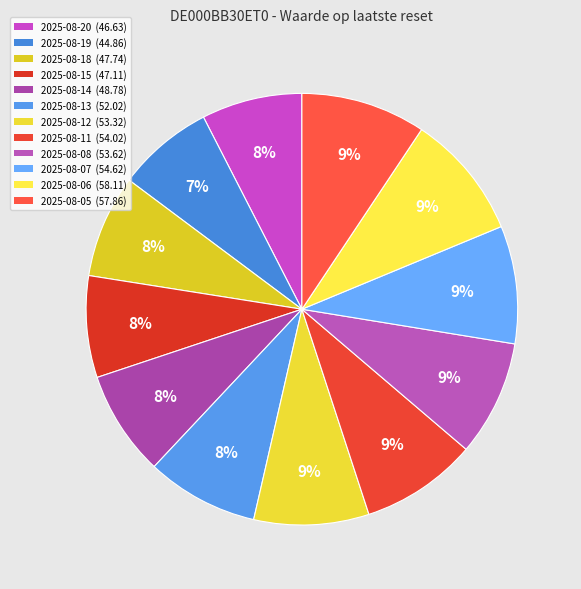

Which category has the smallest portion of the pie?

2025-08-19